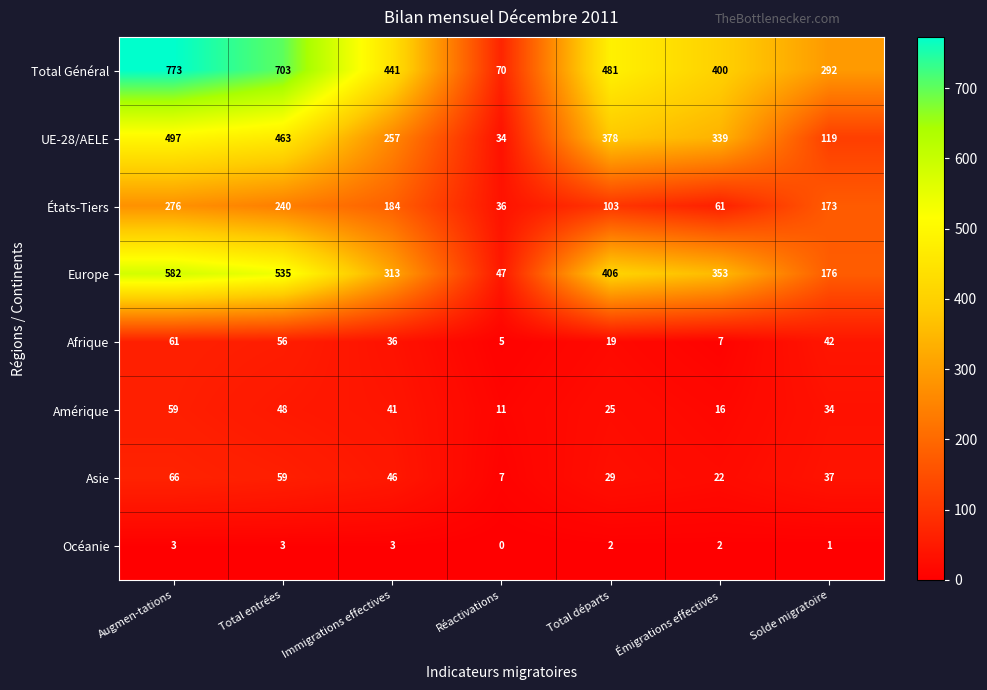

Rank the series at Réactivations from lowest to highest value.

Océanie, Afrique, Asie, Amérique, UE-28/AELE, États-Tiers, Europe, Total Général